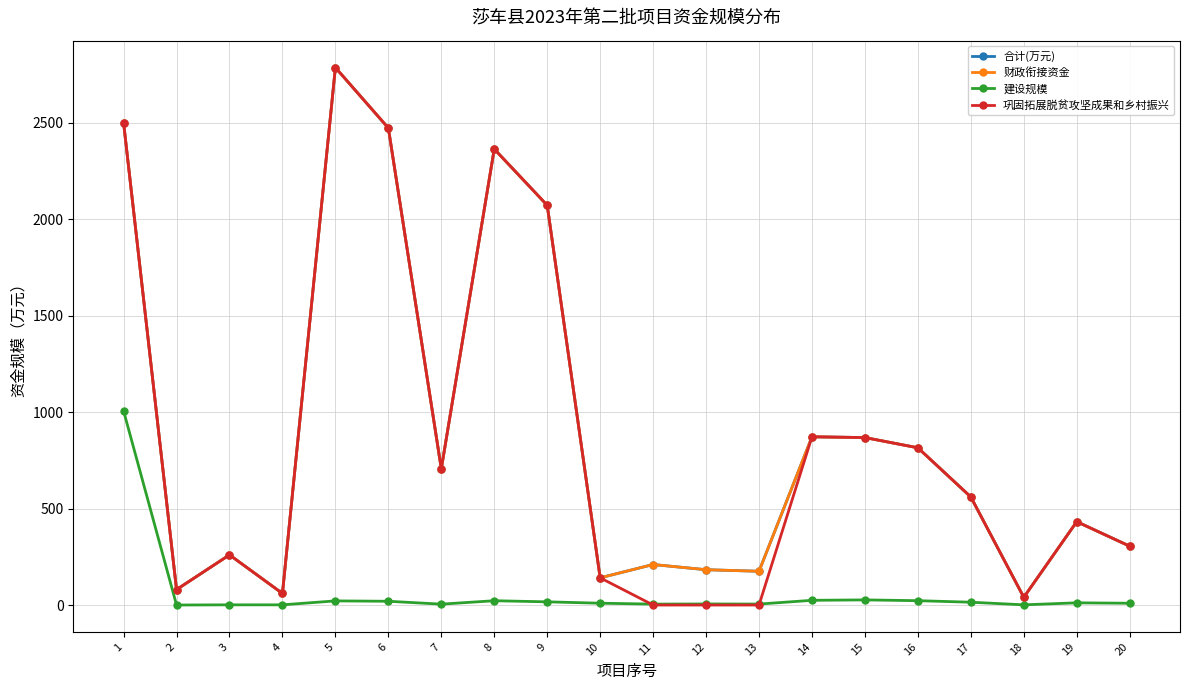

Does the chart have visible grid lines?

Yes